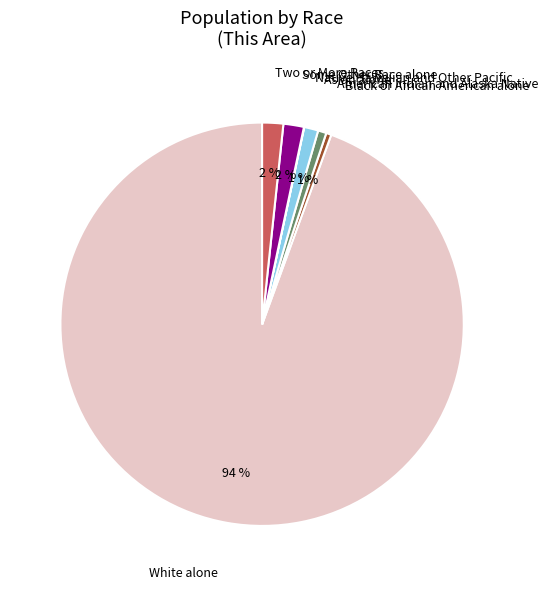

To the nearest percent, what portion does White alone represent?

94%